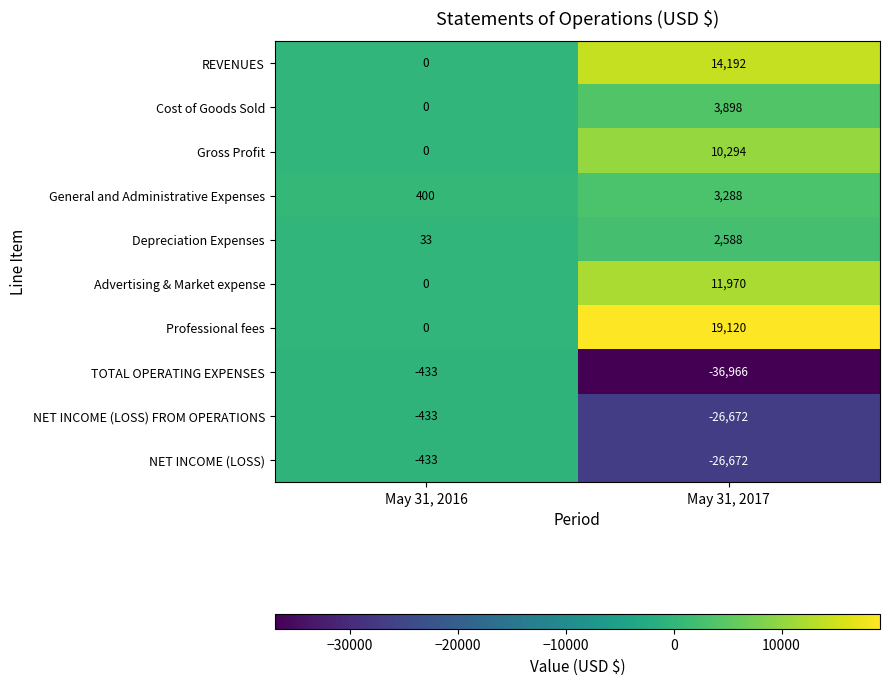

What is the average value of the NET INCOME (LOSS) series?

-13552